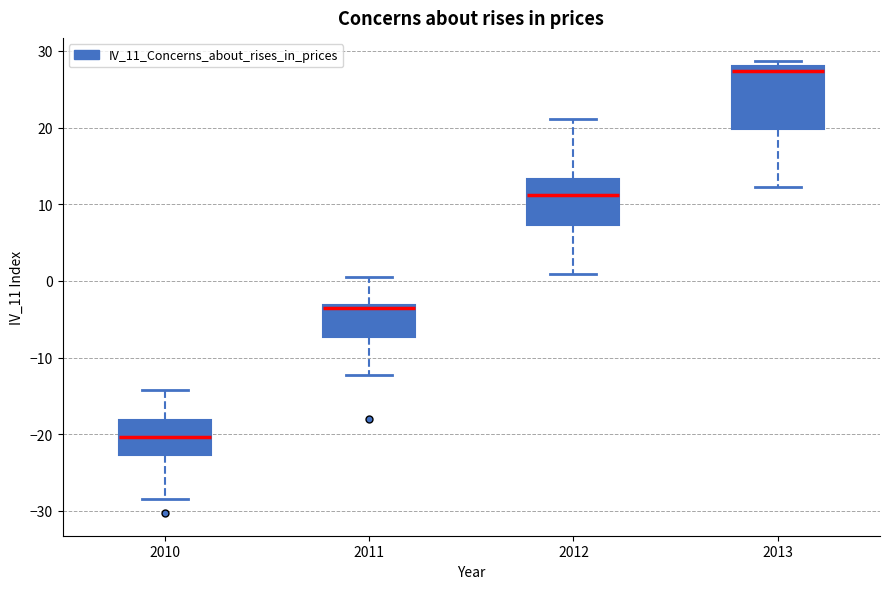

Reading left to right, transcribe this box plot: for each box, give where its median line is, the range the box spans, and where its two whiskers end, as read against the y-axis. The values are not printed on the chart, so give them approximately, as read against the axis.

2010: median -20, box -23 to -18, whiskers -28 to -14
2011: median -4, box -7 to -3, whiskers -12 to 1
2012: median 11, box 7 to 13, whiskers 1 to 21
2013: median 27, box 20 to 28, whiskers 12 to 29